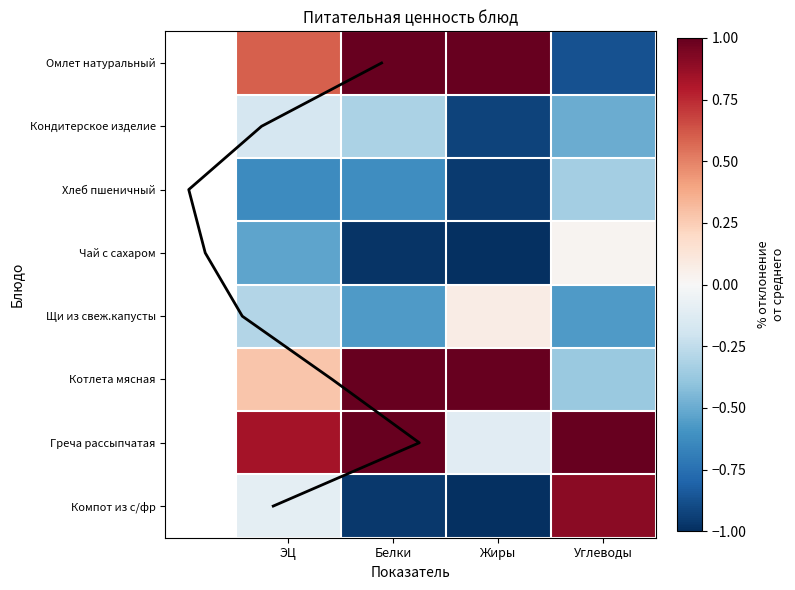

How many values in Омлет натуральный are below zero?

1